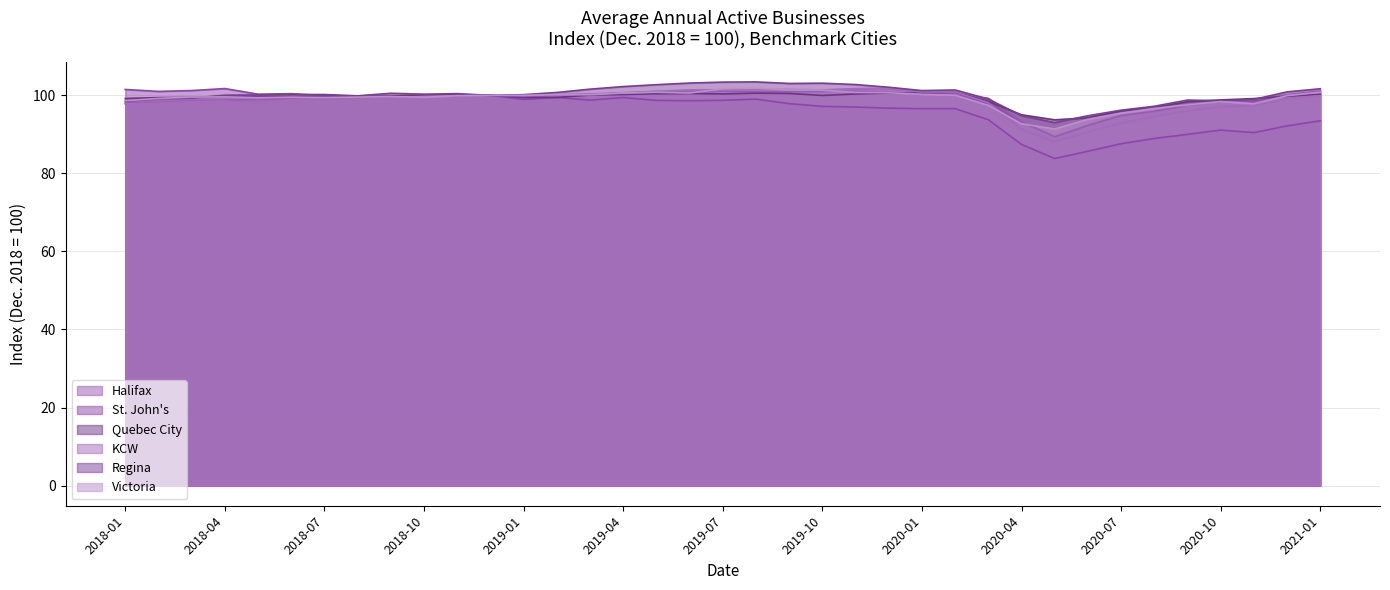

The Victoria series shows 100.6 at 2019-04. True or false?

True